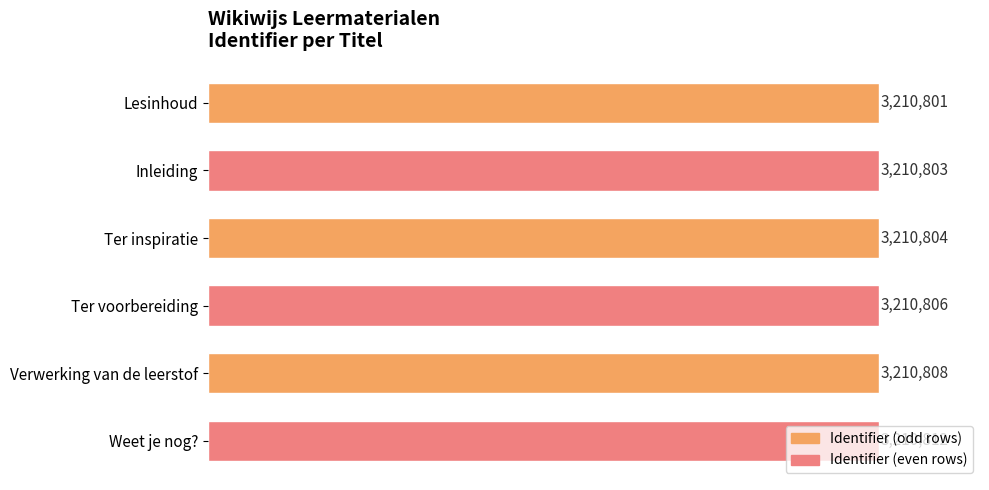

Are the bars horizontal?

Yes